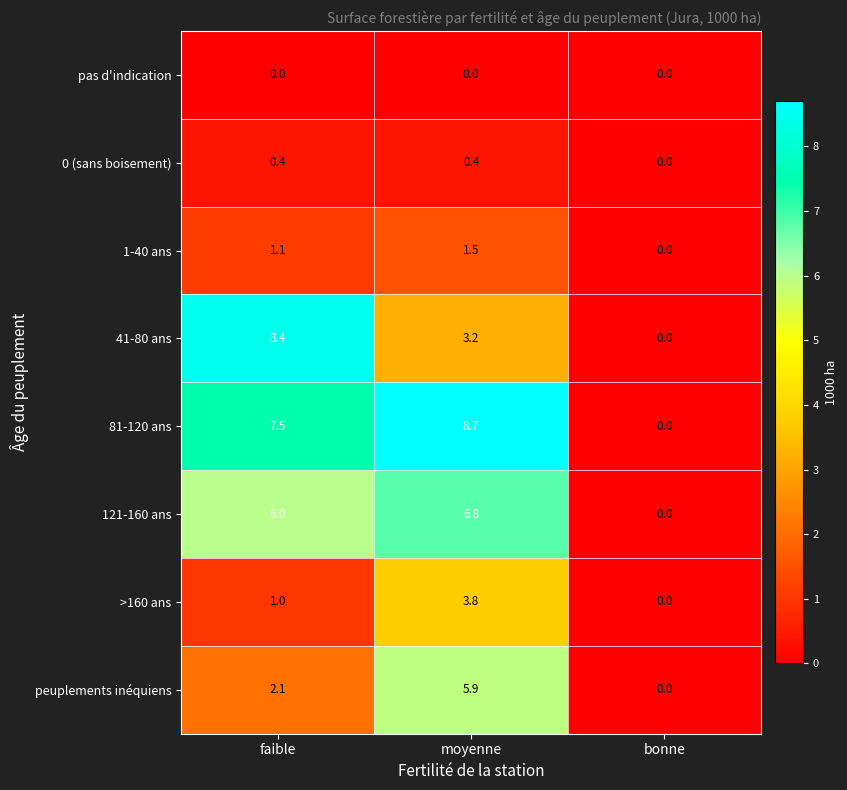

Which series changed the most between faible and moyenne?

41-80 ans